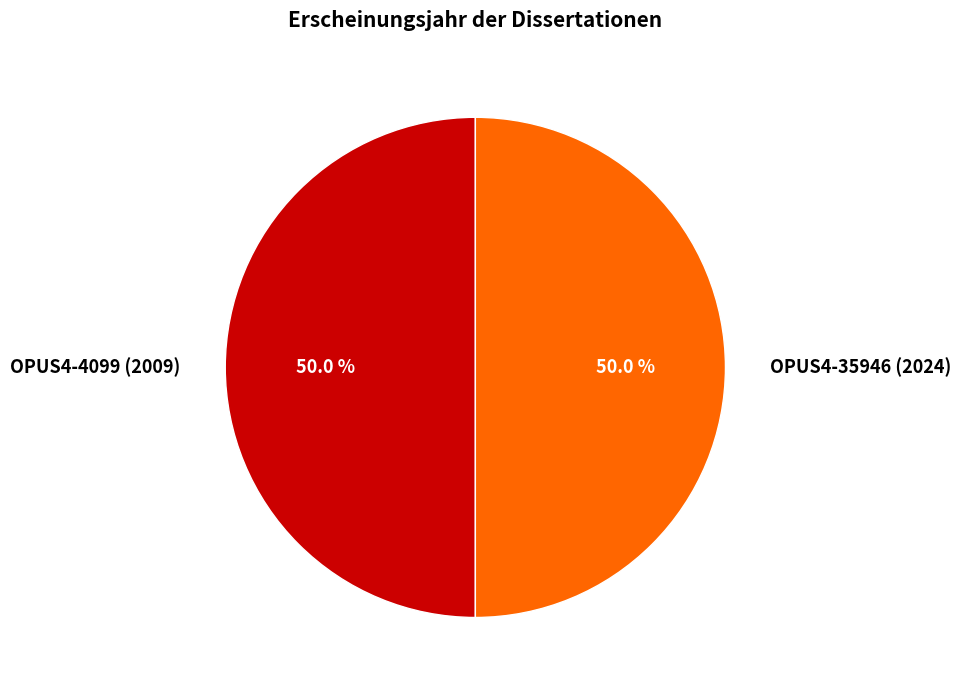

To the nearest percent, what is the average slice percentage?

50%